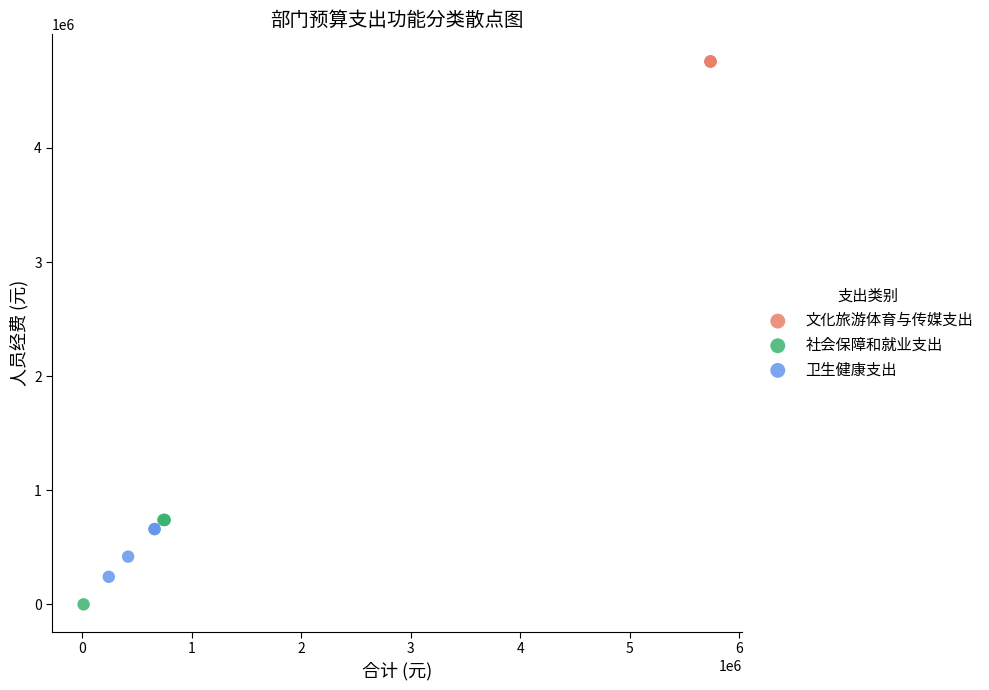

Which series reaches the minimum Y coordinate?

社会保障和就业支出